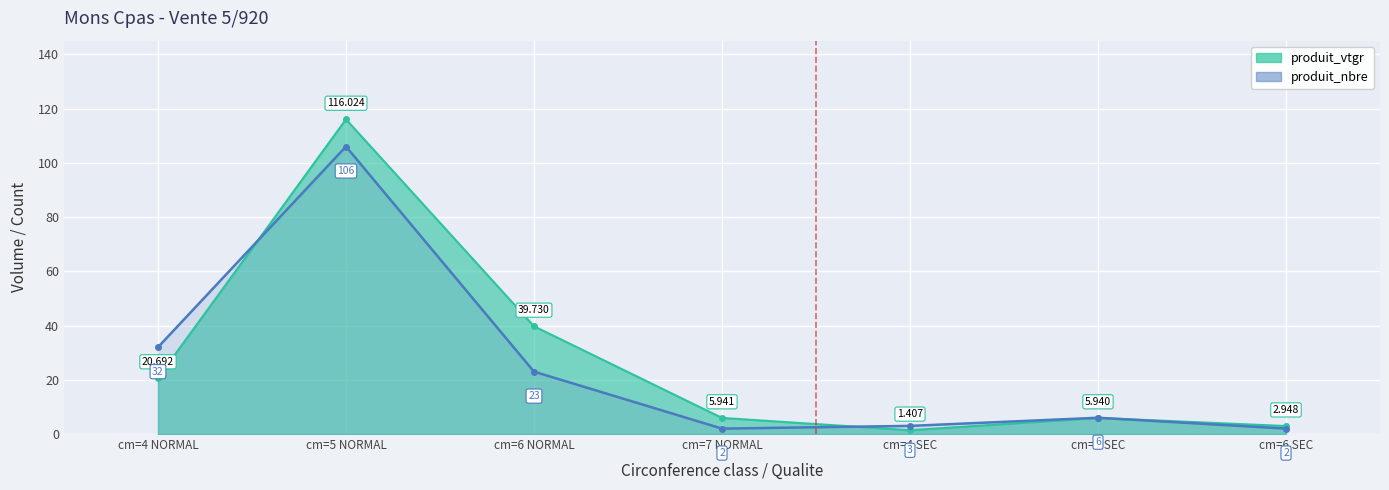

True or false: the data shows 2 at cm=7 NORMAL.

True